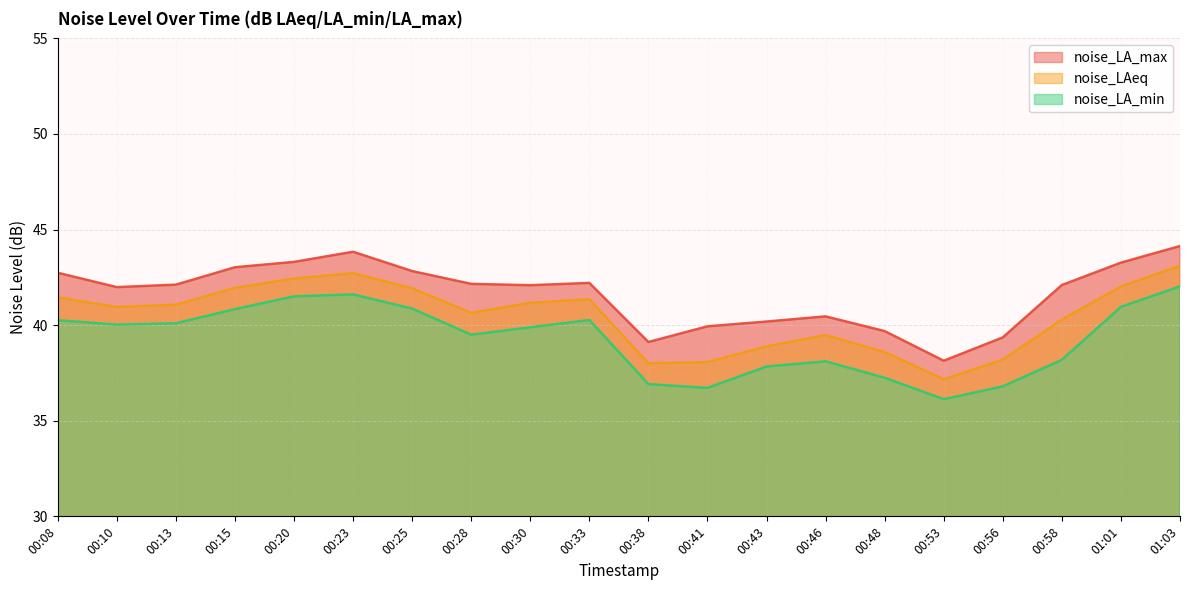

The value of noise_LAeq at 00:08 is 12.9. True or false?

False